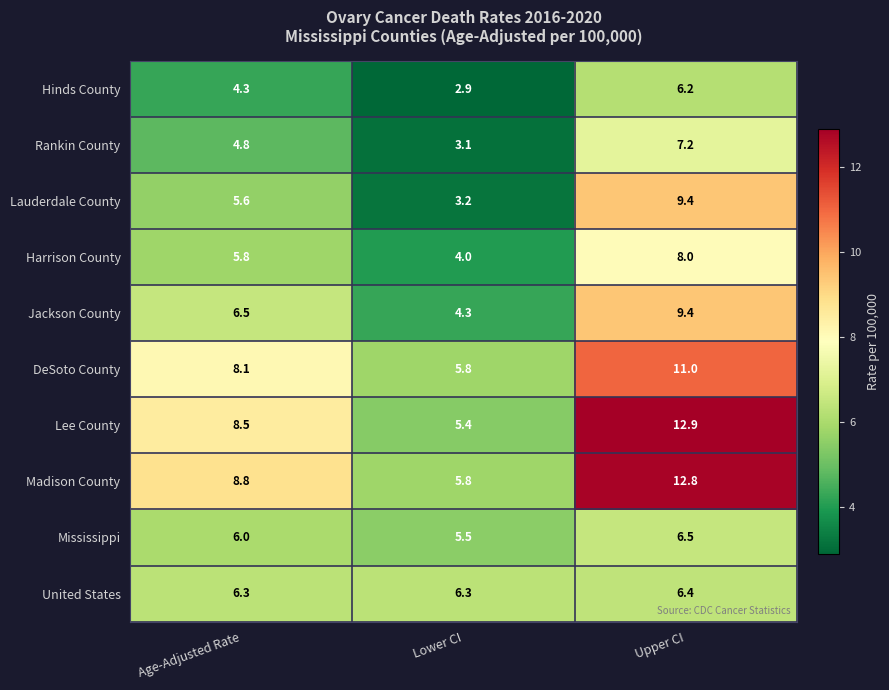

Which series has the largest total across all categories?

Madison County